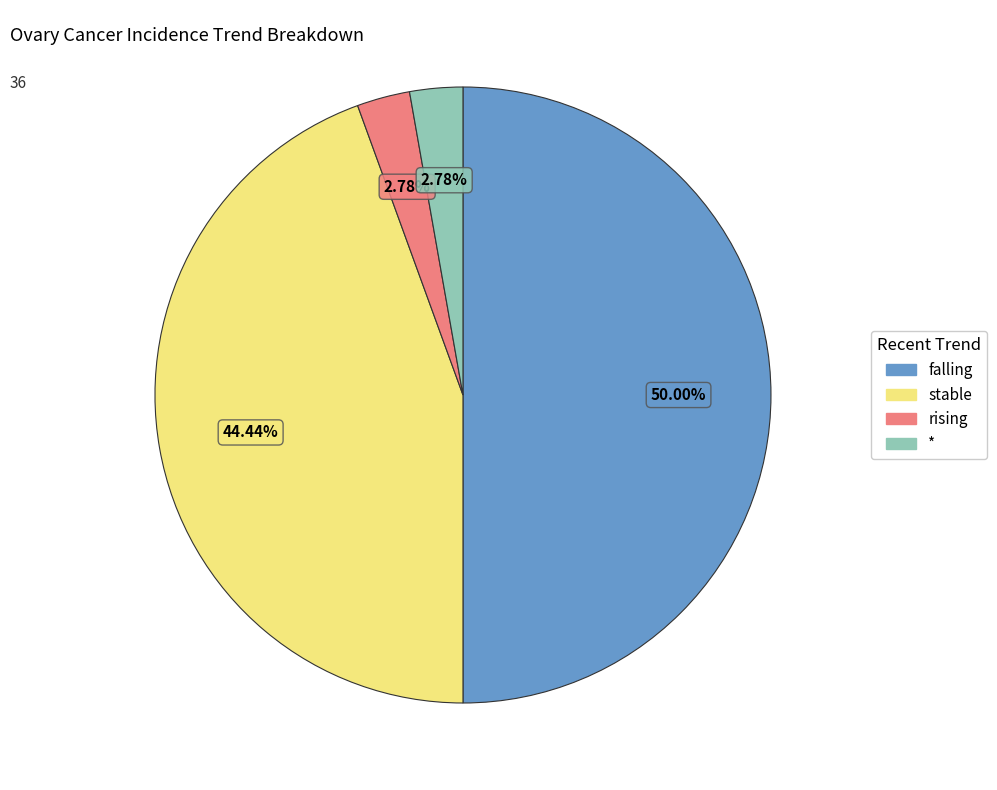

Between stable and falling, which is larger?

falling